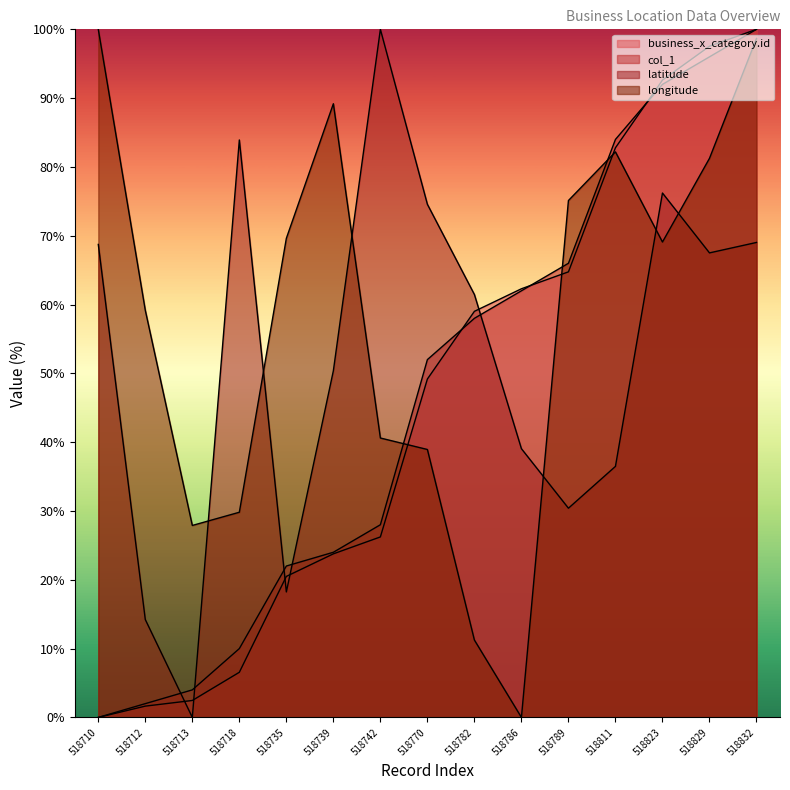

Which has a higher value, 518832 or 518782?

518832